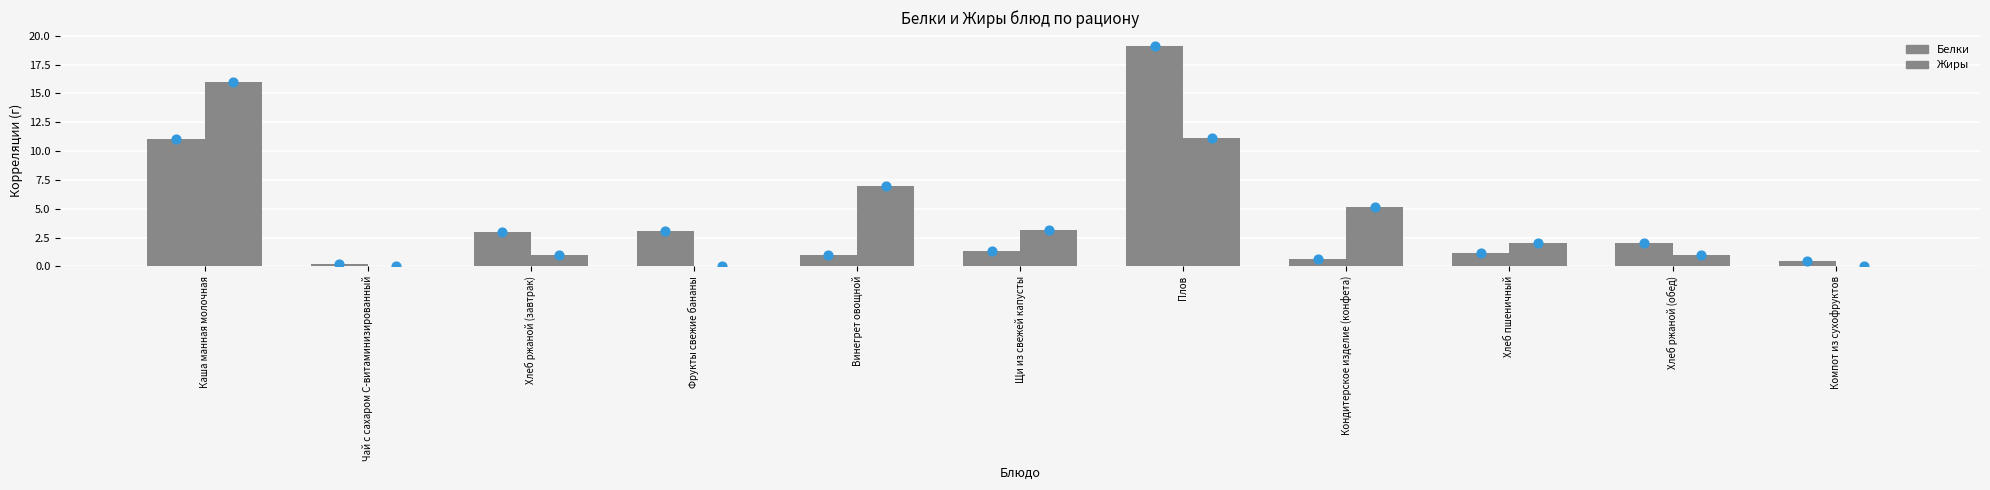

Which series contains the lowest Y value?

Жиры